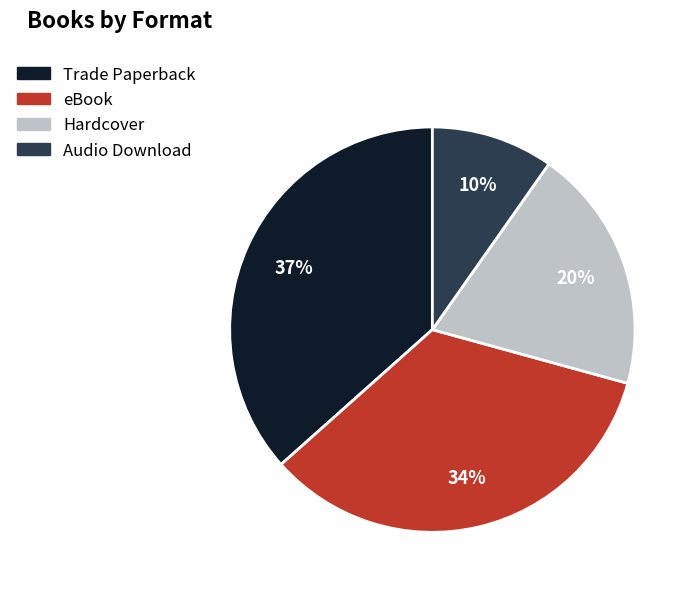

Count the number of slices in the pie.

4